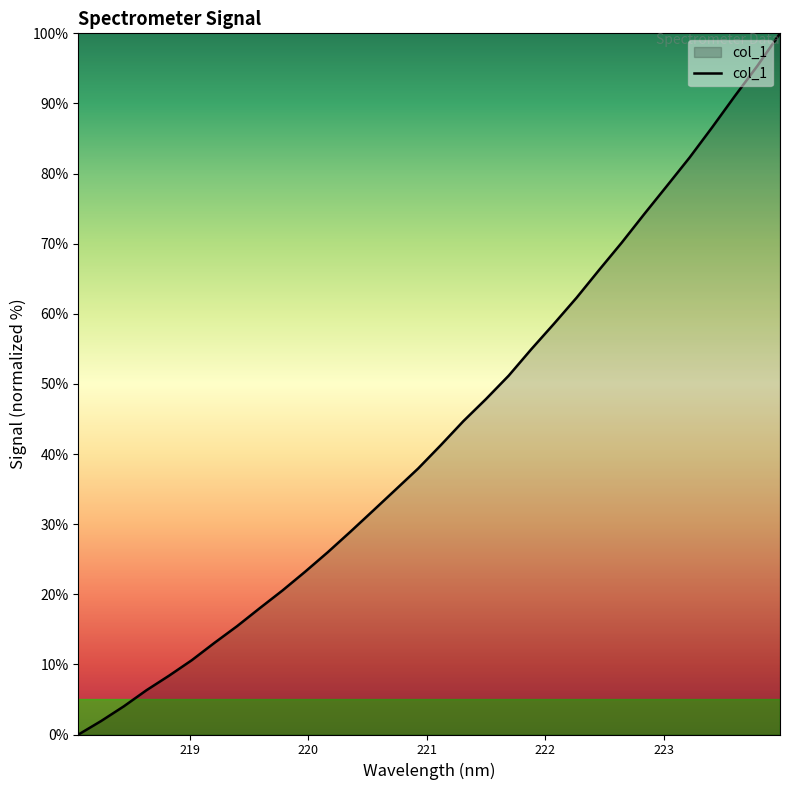

Reading right to left, extract all data points from this chart.

100.0	95.4	91.0	86.6	82.3	78.3	74.2	70.2	66.3	62.3	58.6	54.9	51.2	47.9	44.7	41.3	37.9	34.9	31.9	28.9	26.0	23.2	20.5	18.0	15.4	13.1	10.6	8.4	6.3	4.0	1.9	0.0